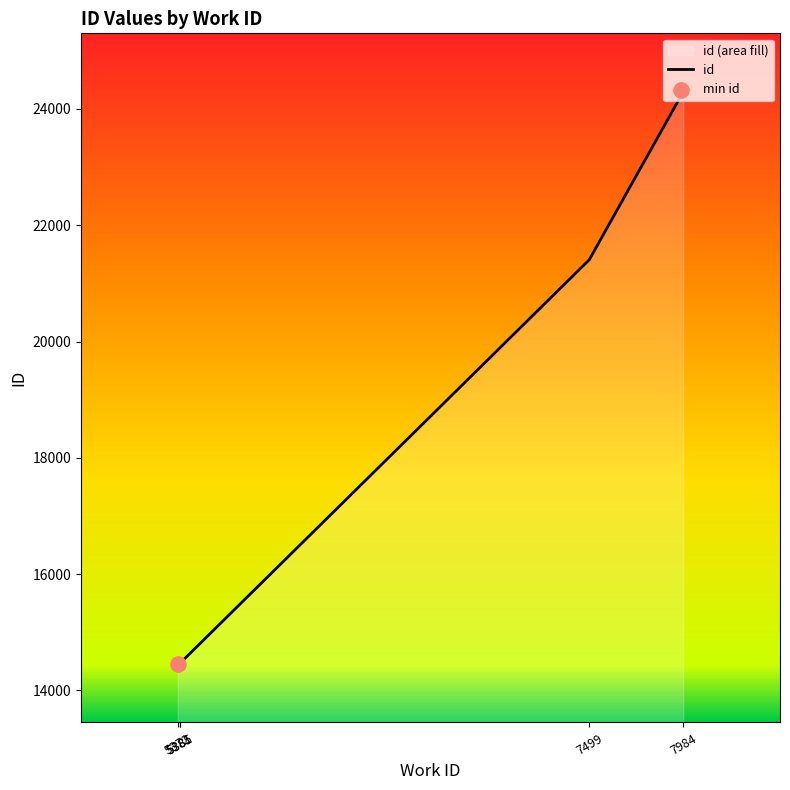

Which has a higher value, 7984 or 7984?

7984